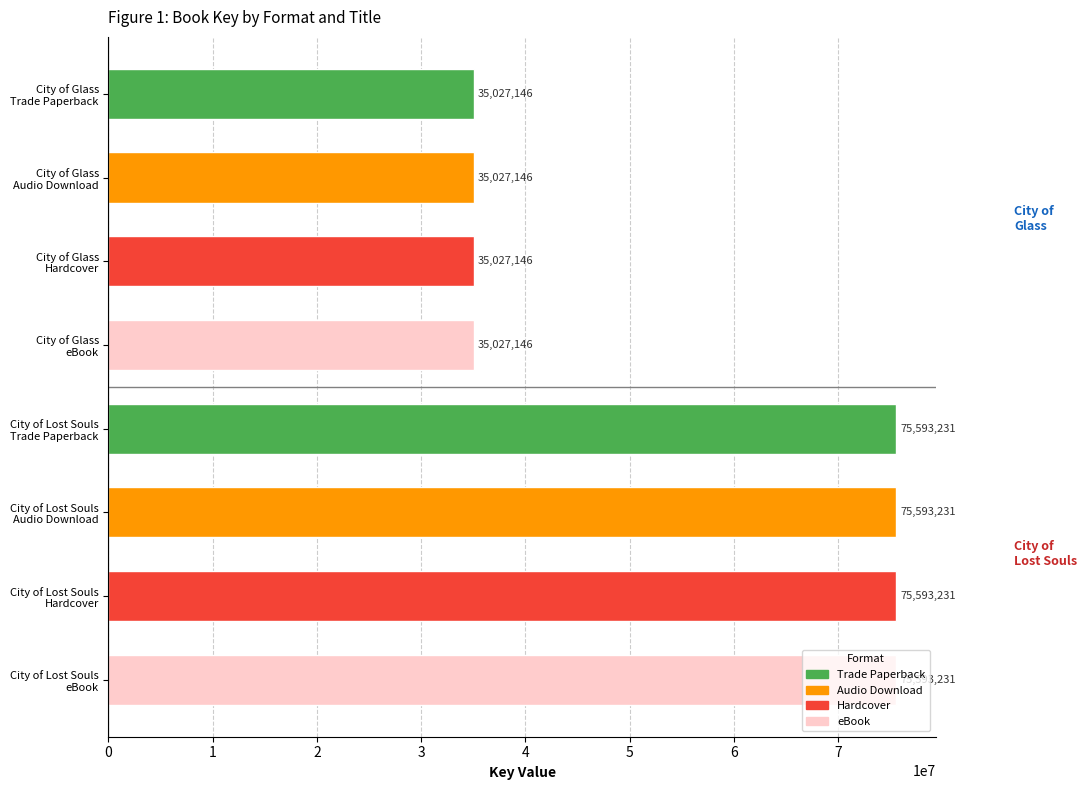

What is the sum of all values?

442481508